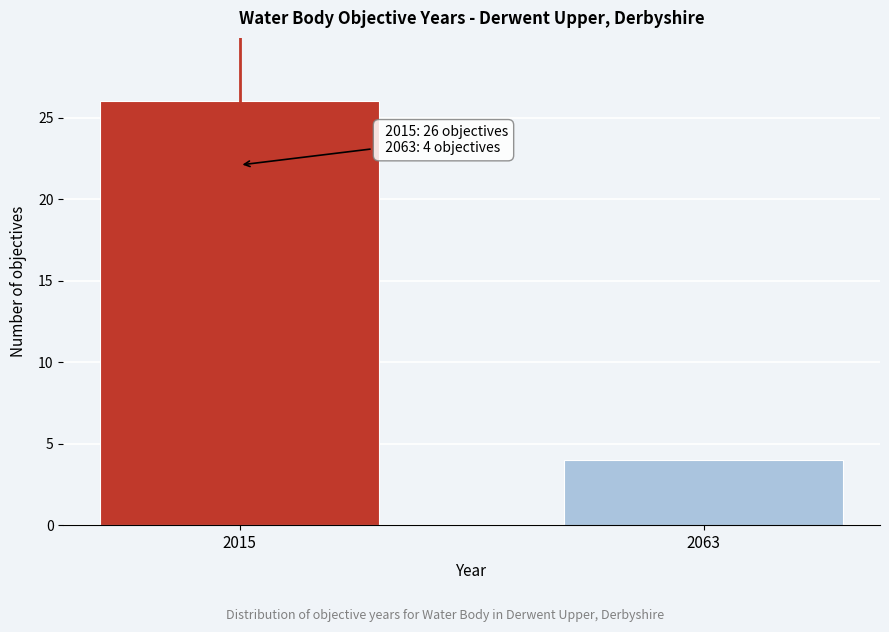

Reading left to right, extract all data points from this chart.

26	4